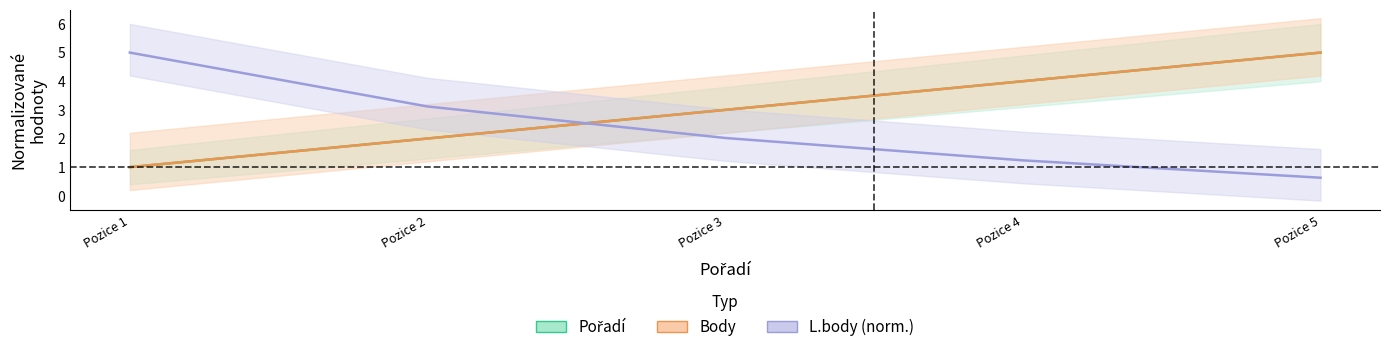

Count the Body values in the range 2 to 4.

3